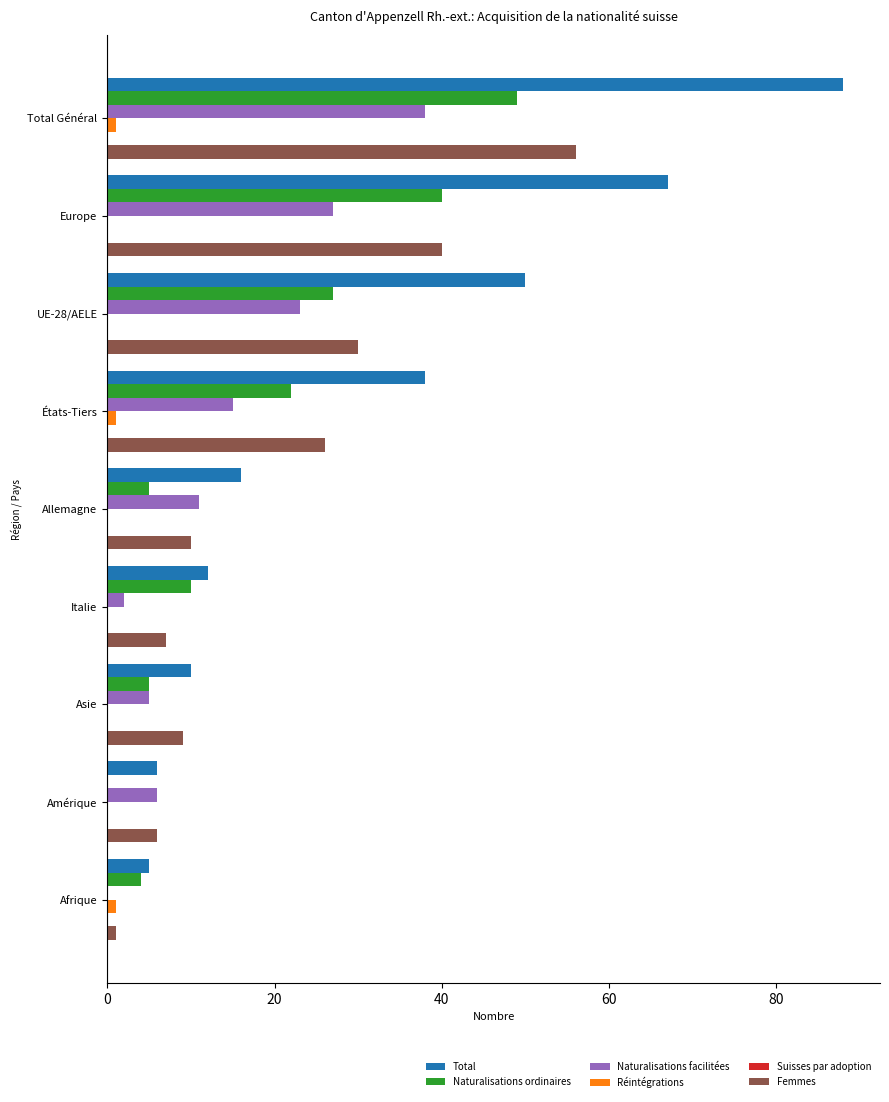

Which label corresponds to the largest value in the chart?

Total Général